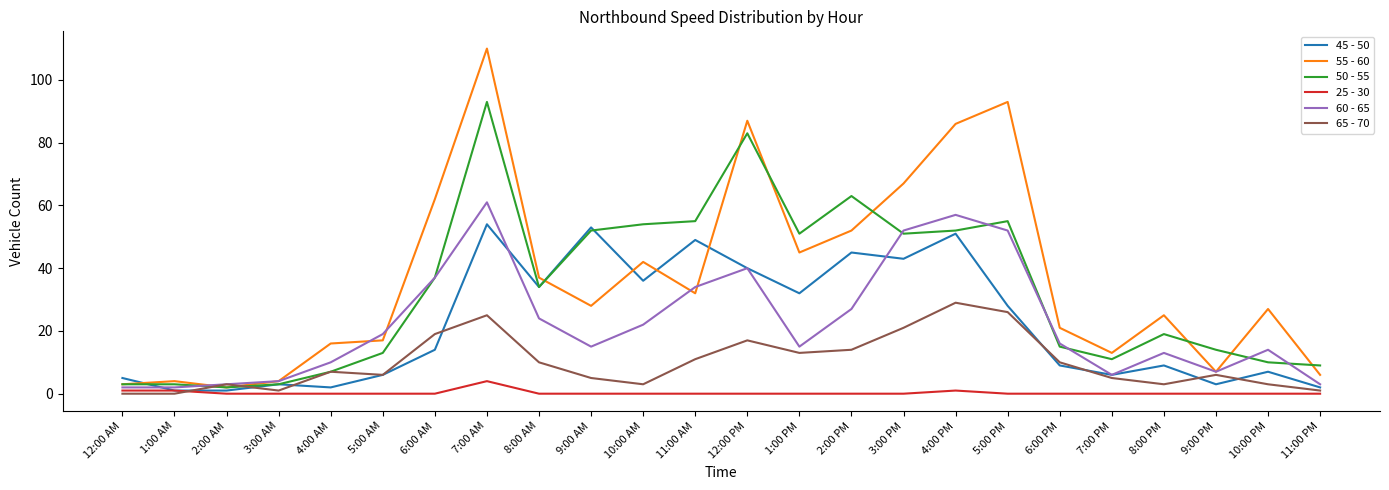

How many series are shown in this chart?

6